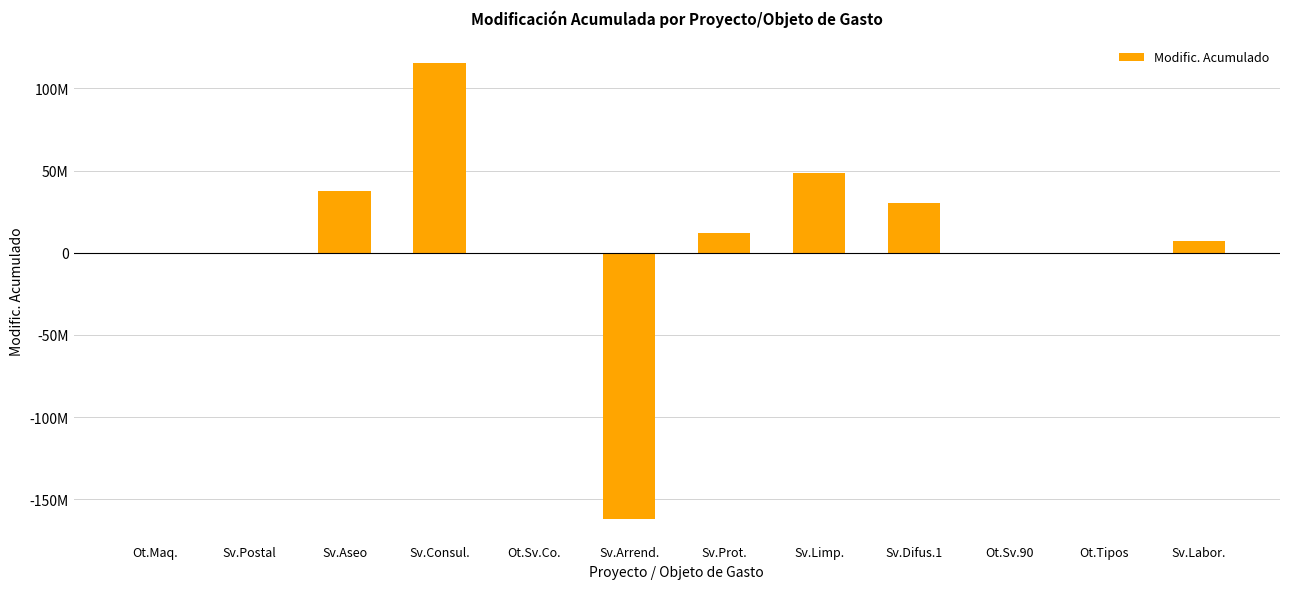

Which has a higher value, Ot.Tipos or Sv.Aseo?

Sv.Aseo